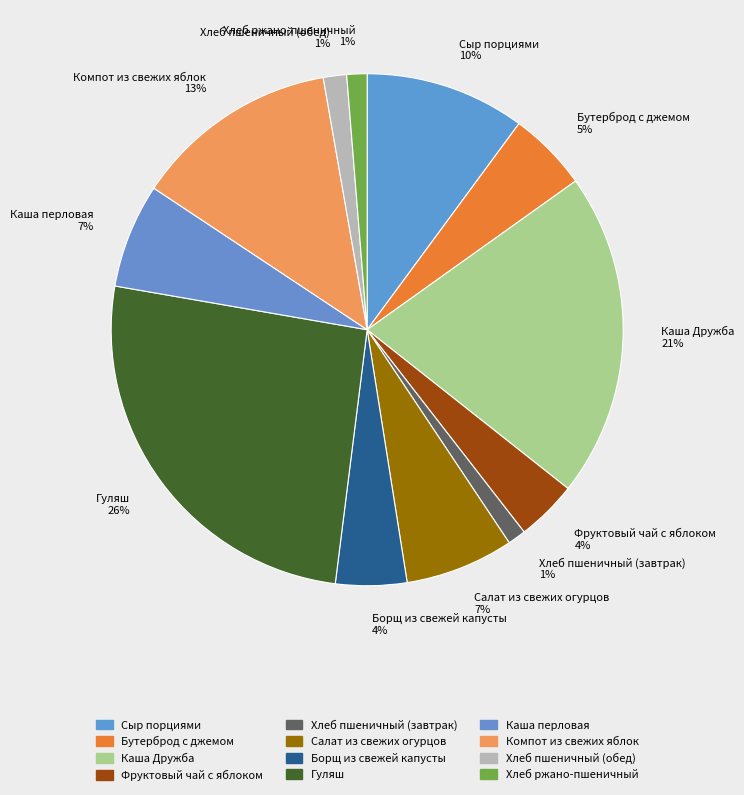

To the nearest percent, what portion does Каша перловая represent?

7%